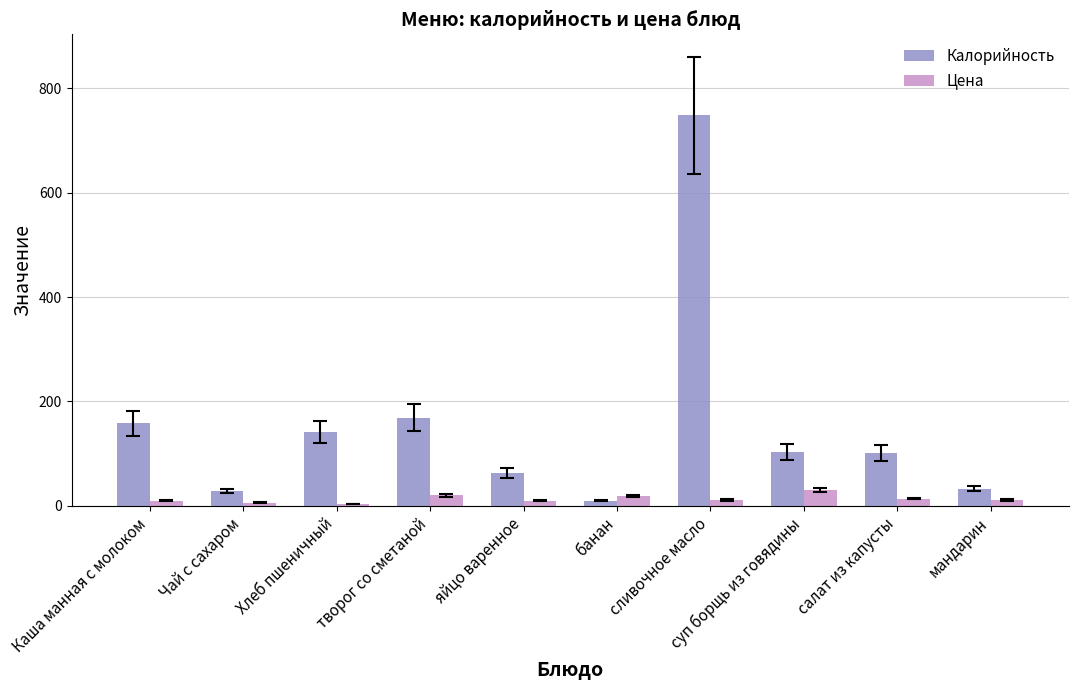

What are all the series names shown in the legend?

Калорийность, Цена